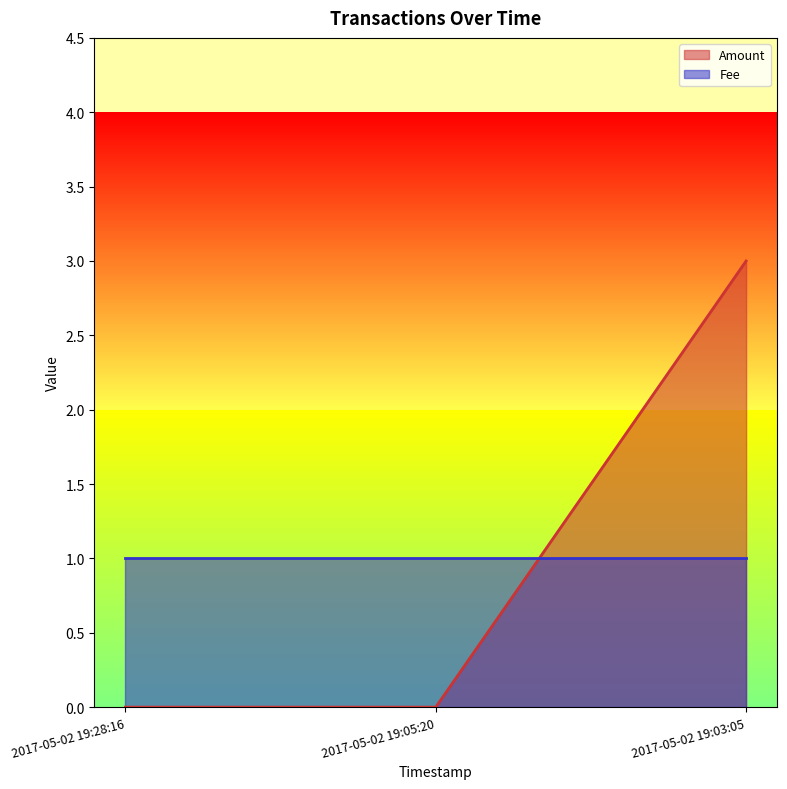

Rank the categories by value from lowest to highest.

2017-05-02 19:28:16, 2017-05-02 19:05:20, 2017-05-02 19:03:05